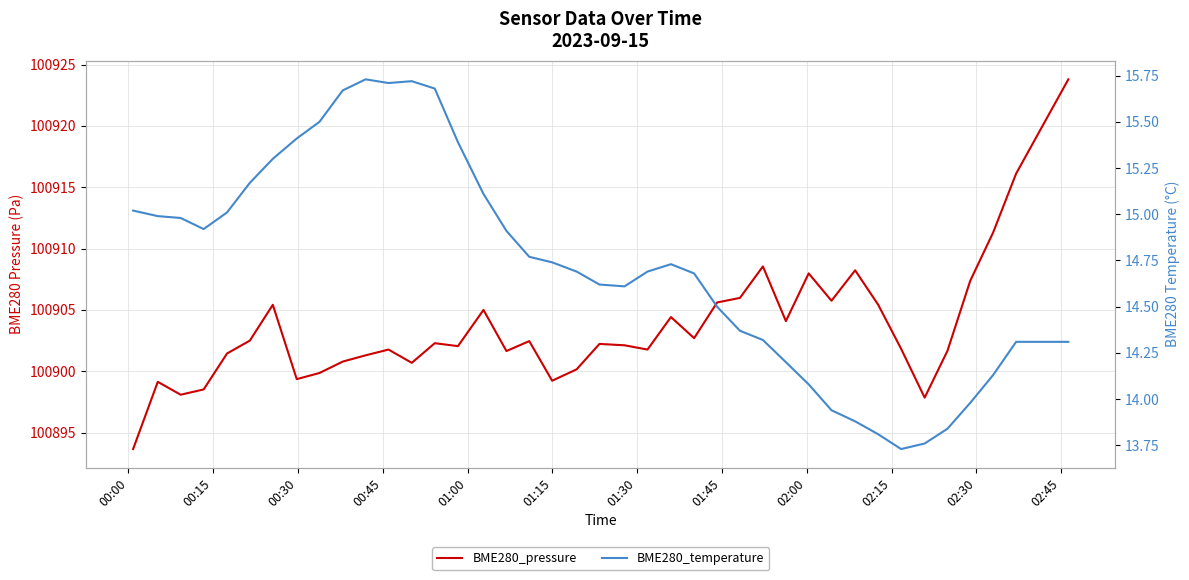

List the series in order of their overall mean, highest first.

BME280_pressure, BME280_temperature